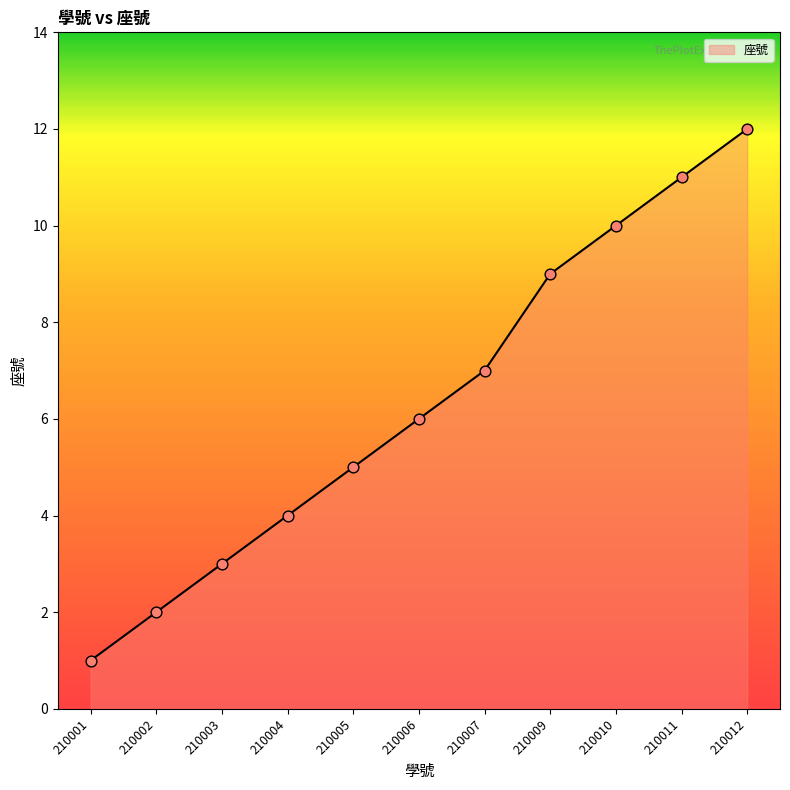

What is the change in value from 210005 to 210012?

+7